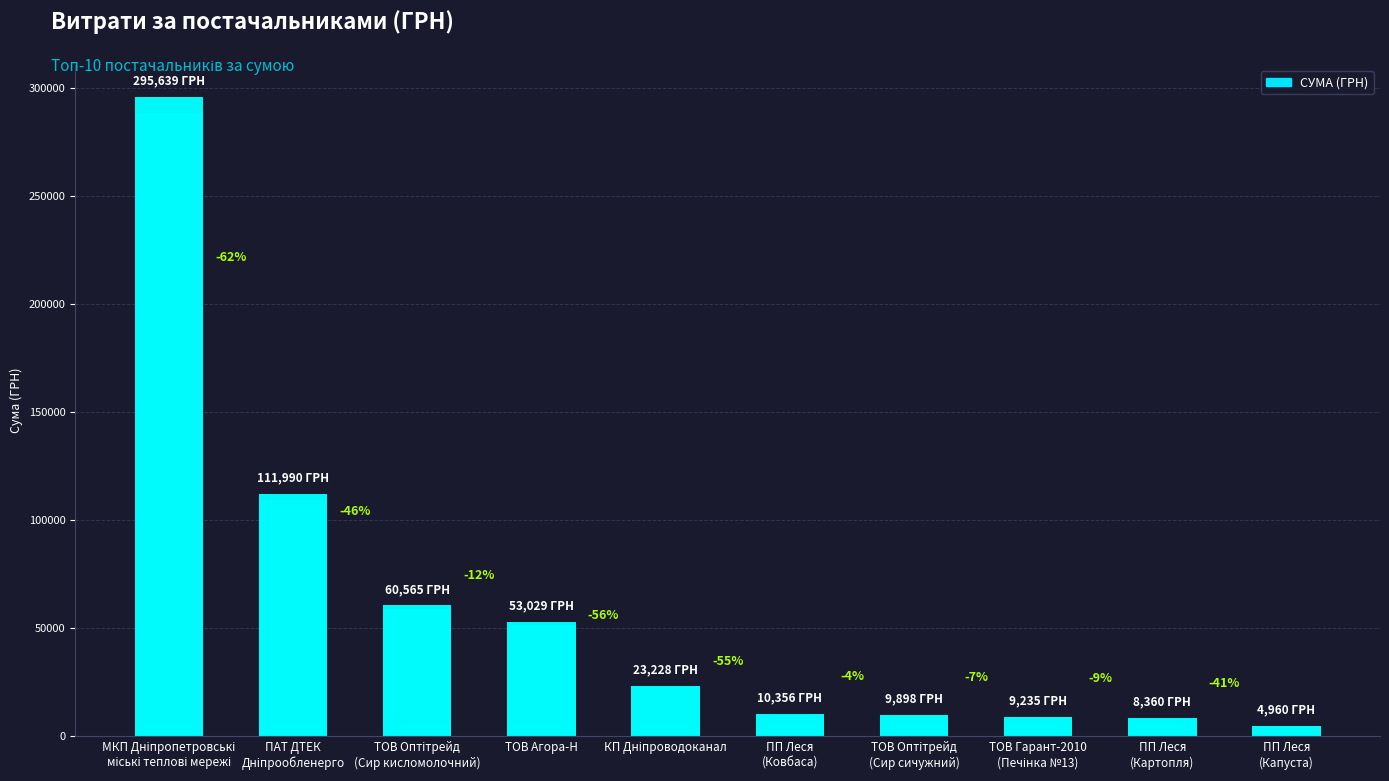

Are the bars grouped side by side (vs. stacked)?

No